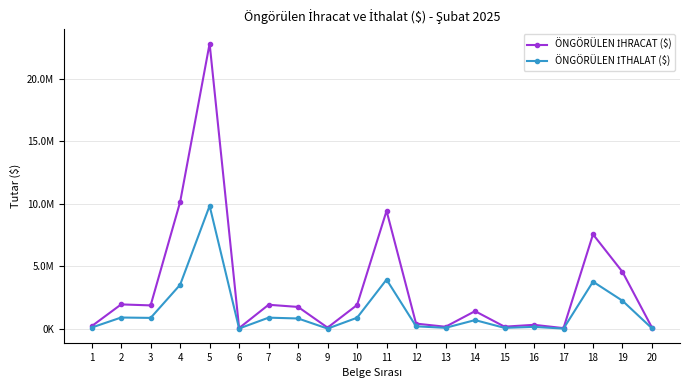

True or false: ÖNGÖRÜLEN İHRACAT ($) and ÖNGÖRÜLEN İTHALAT ($) intersect in this chart.

False